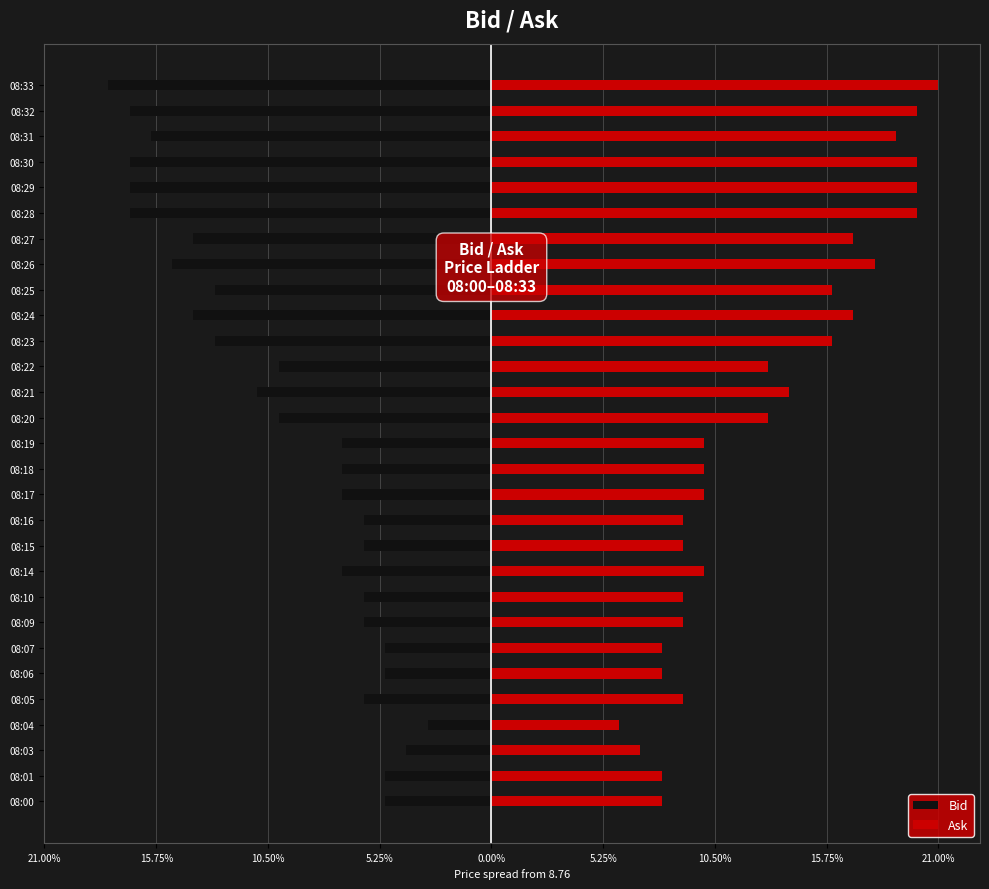

Which series has the largest total across all categories?

Ask